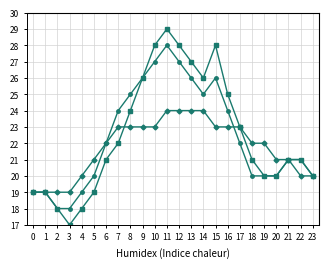

What is the maximum value shown in the chart?

29